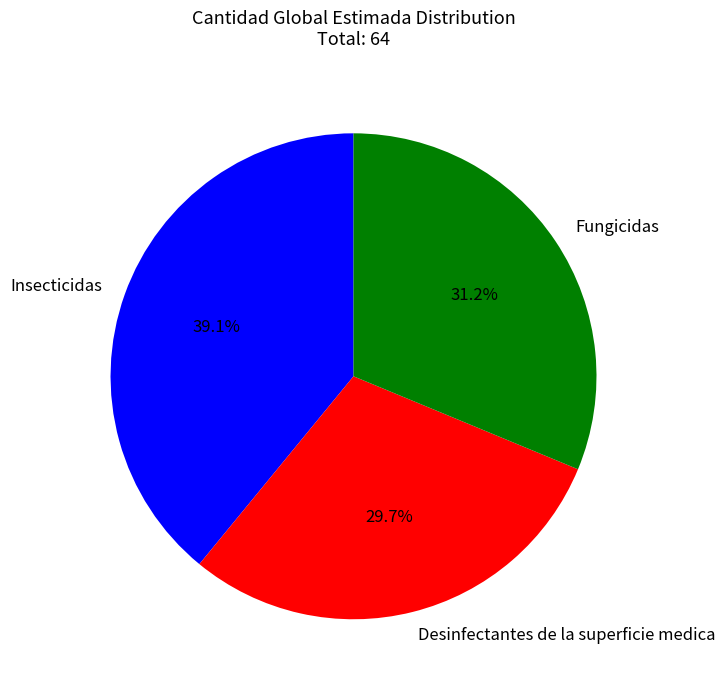

The Insecticidas slice represents 39% of the pie. True or false?

True